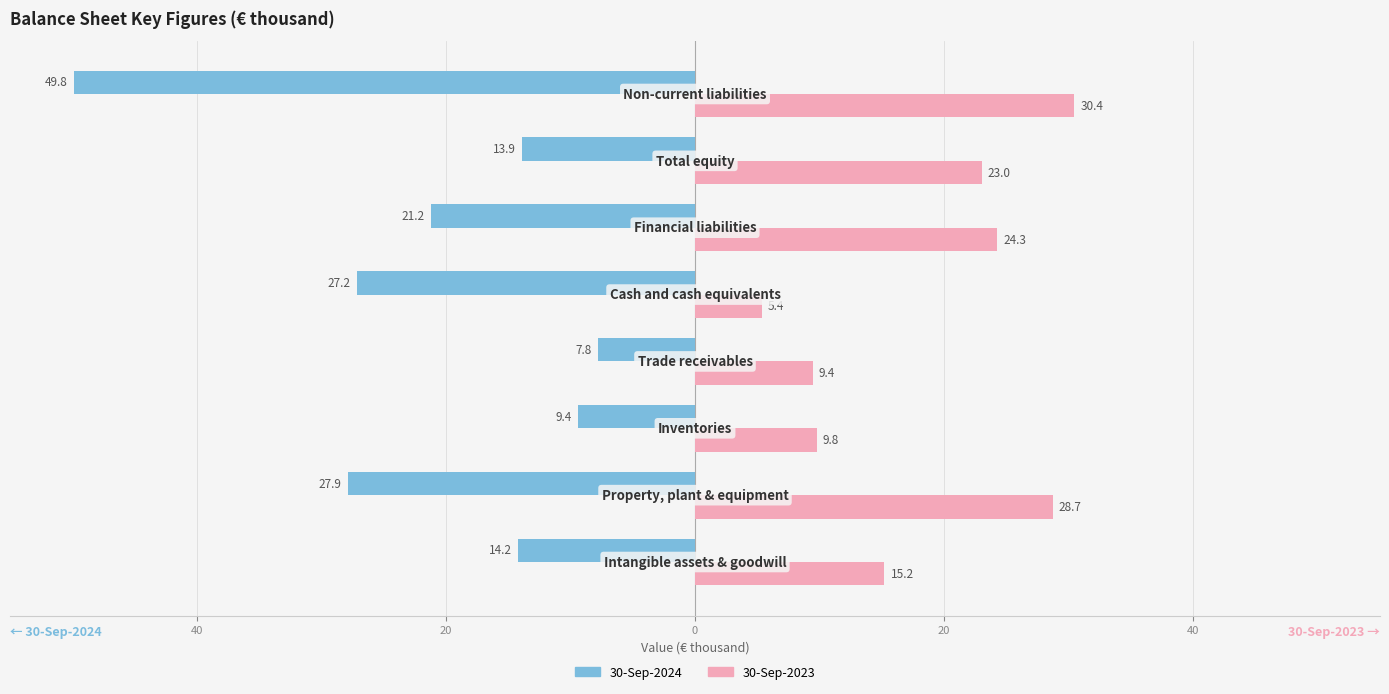

What are all the series names shown in the legend?

30-Sep-2024, 30-Sep-2023